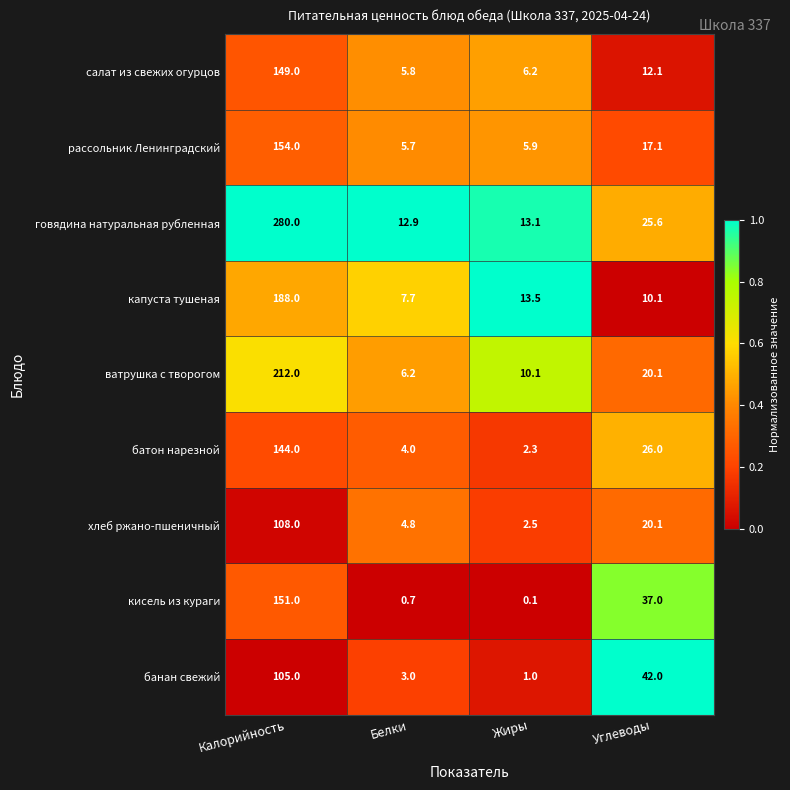

What is the sum of the батон нарезной values at Углеводы and Калорийность?

170.0